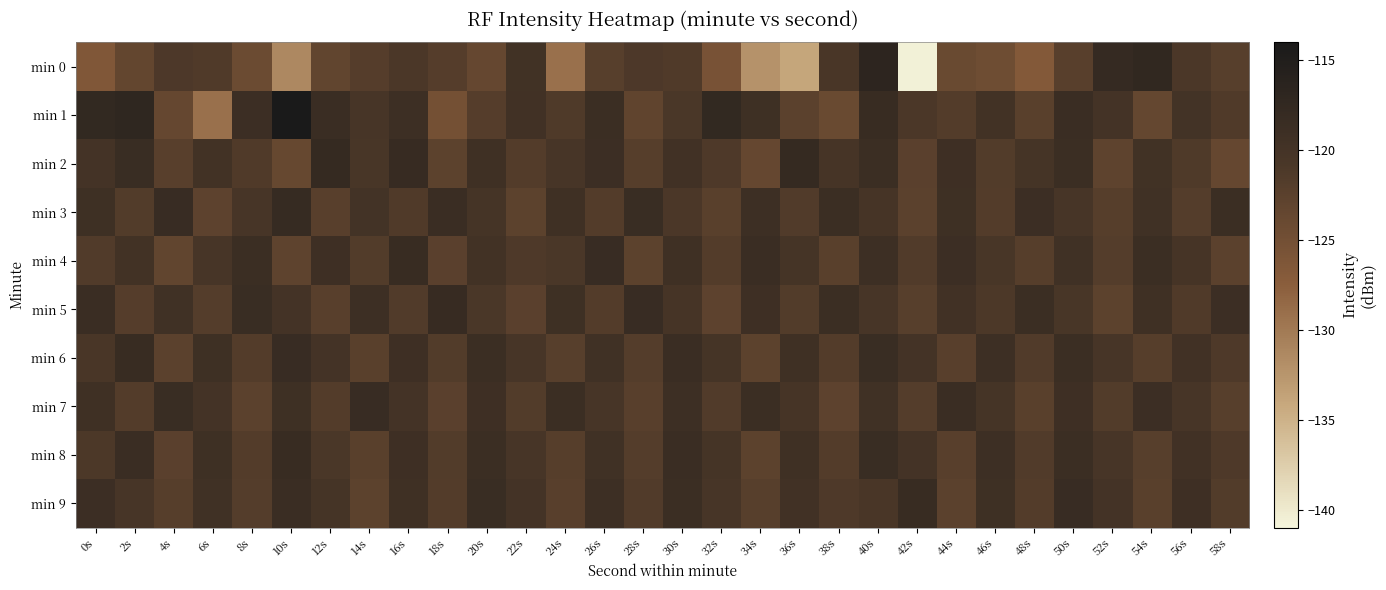

What is the greatest value displayed?

-114.1